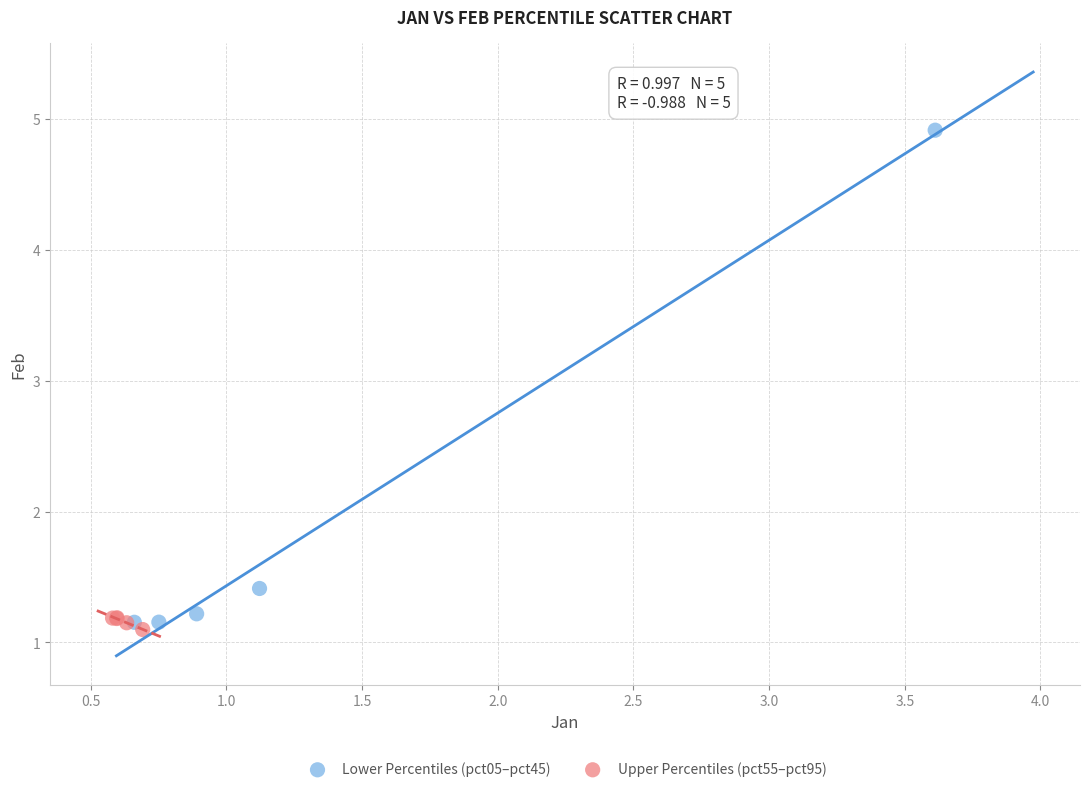

Which series reaches the maximum Y coordinate?

Lower Percentiles (pct05–pct45)